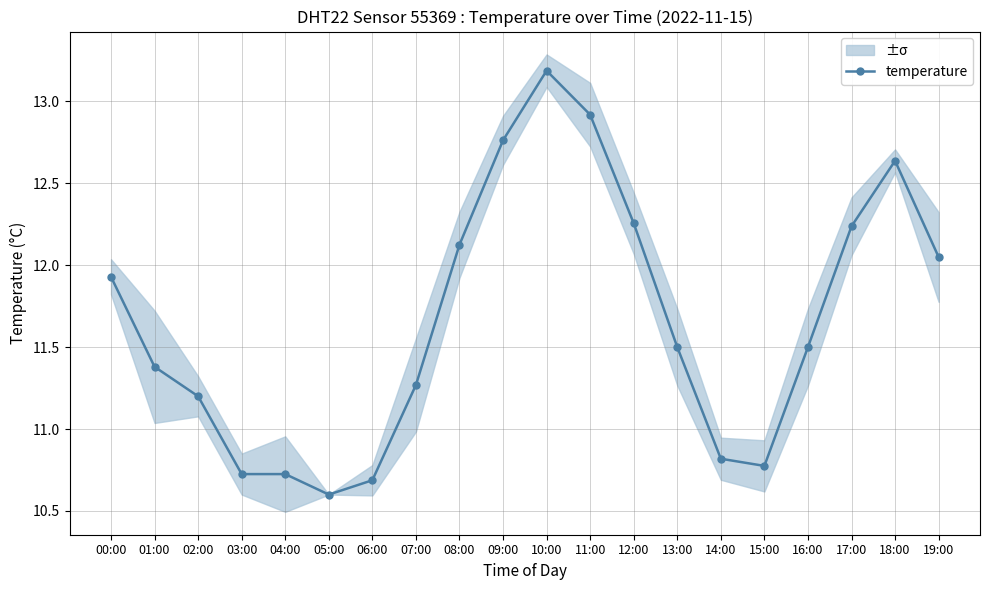

What is the smallest value displayed?

10.6